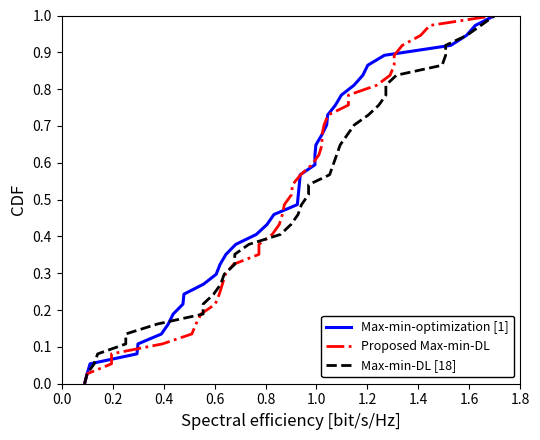

How many values in the Max-min-DL [18] series exceed 0?

37